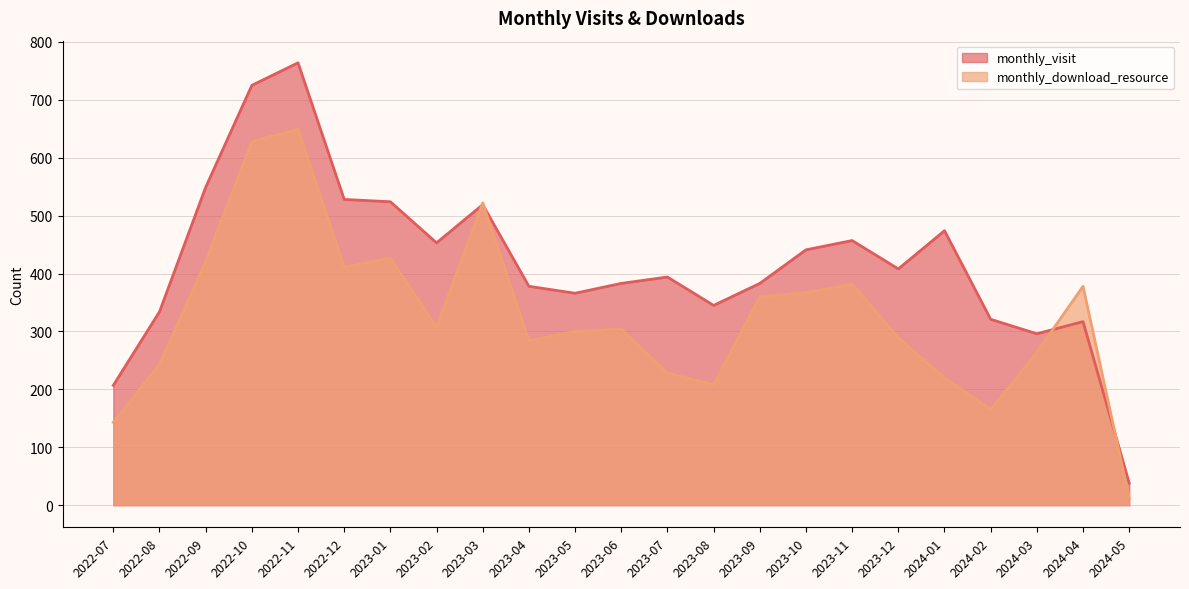

What is the minimum value for monthly_download_resource?

12